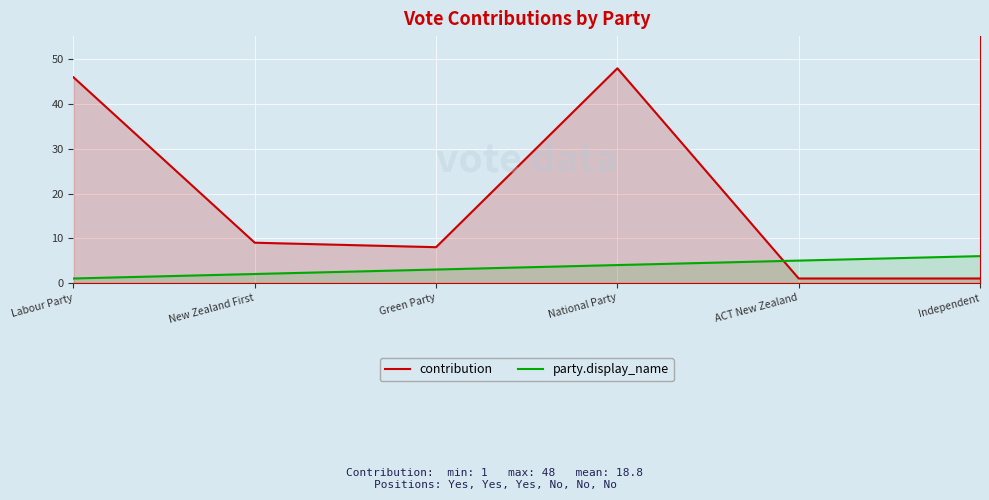

What is the highest value of the contribution series?

48